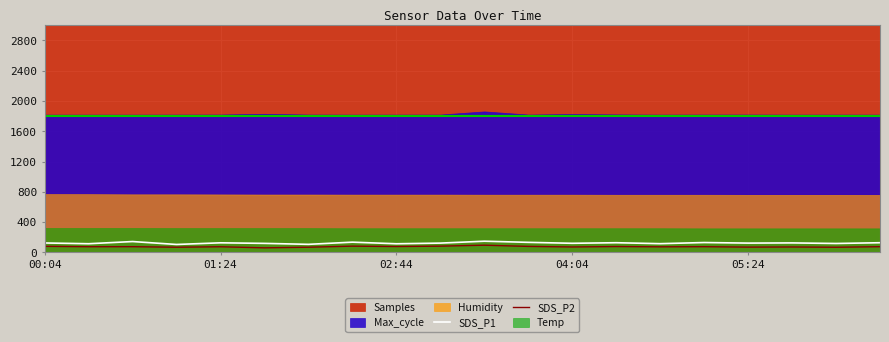

What is the lowest value of the SDS_P2 series?

60.0